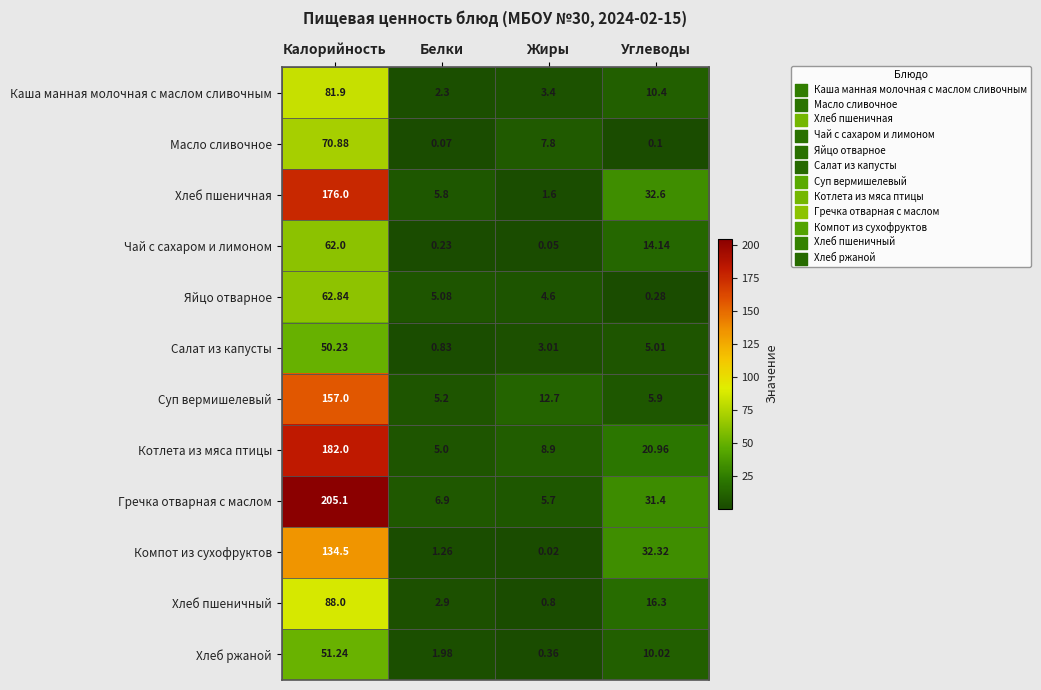

At which category is the sum across all series the highest?

Калорийность